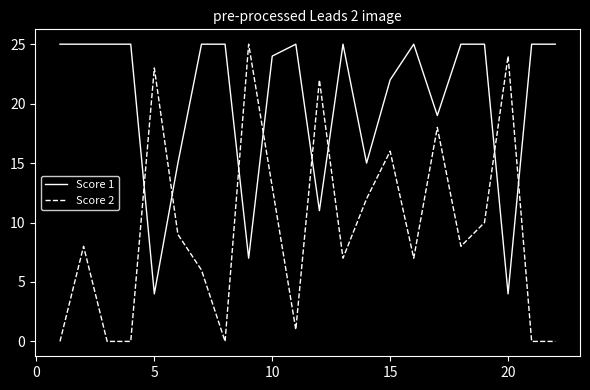

What is the average value of the Score 1 series?

20